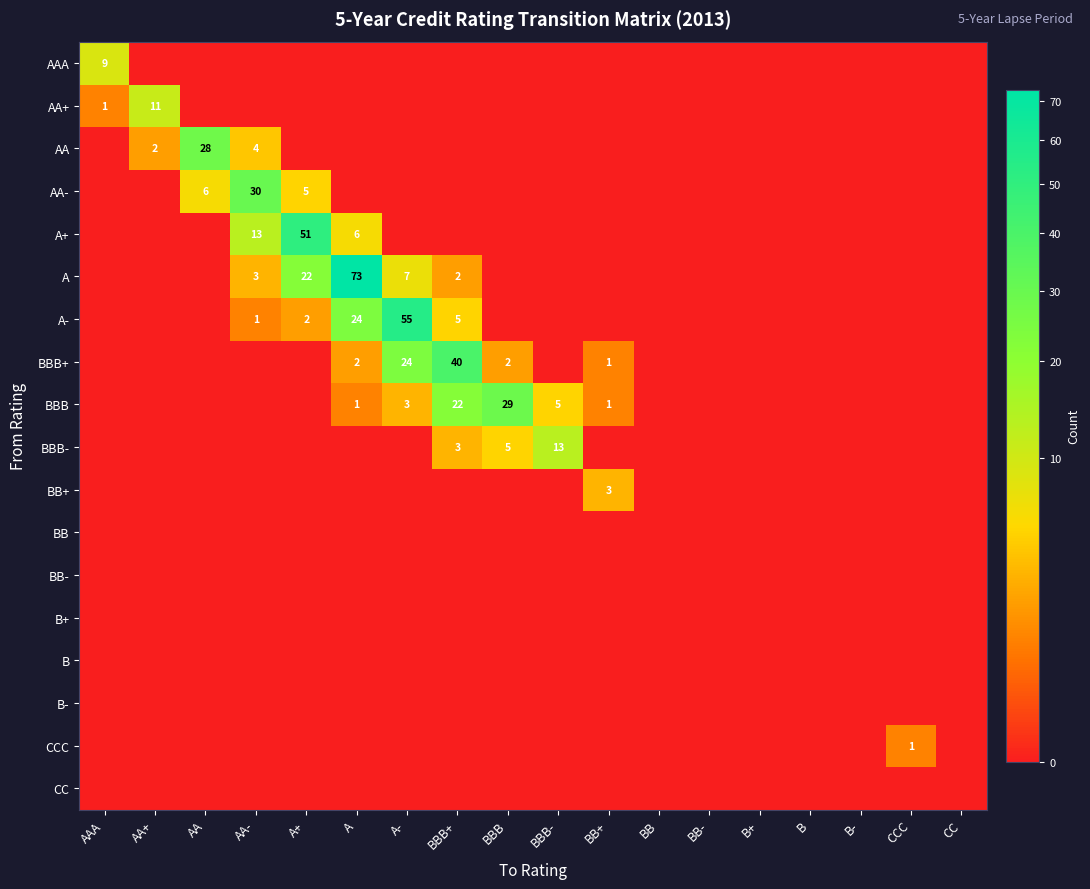

How many distinct data groups are displayed?

18